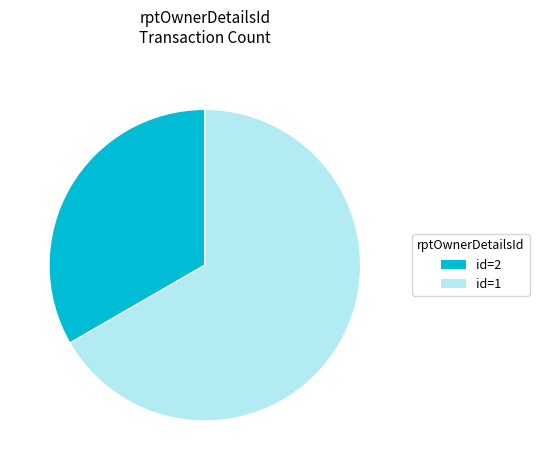

Combined, do id=1 and id=2 account for over 50%?

Yes